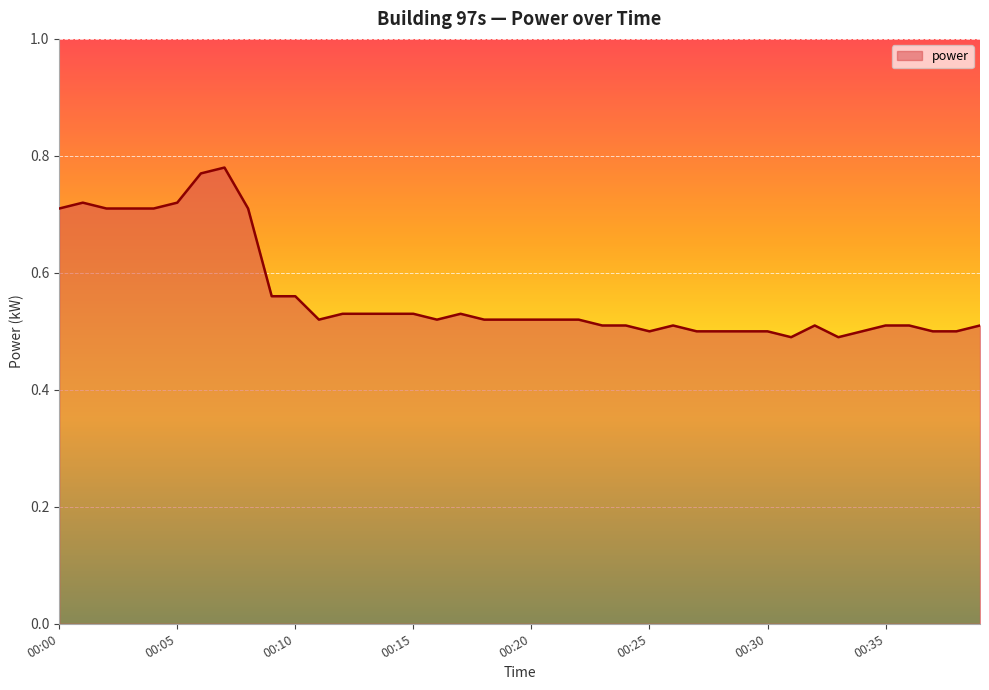

Count the values in the range 0 to 1.

40